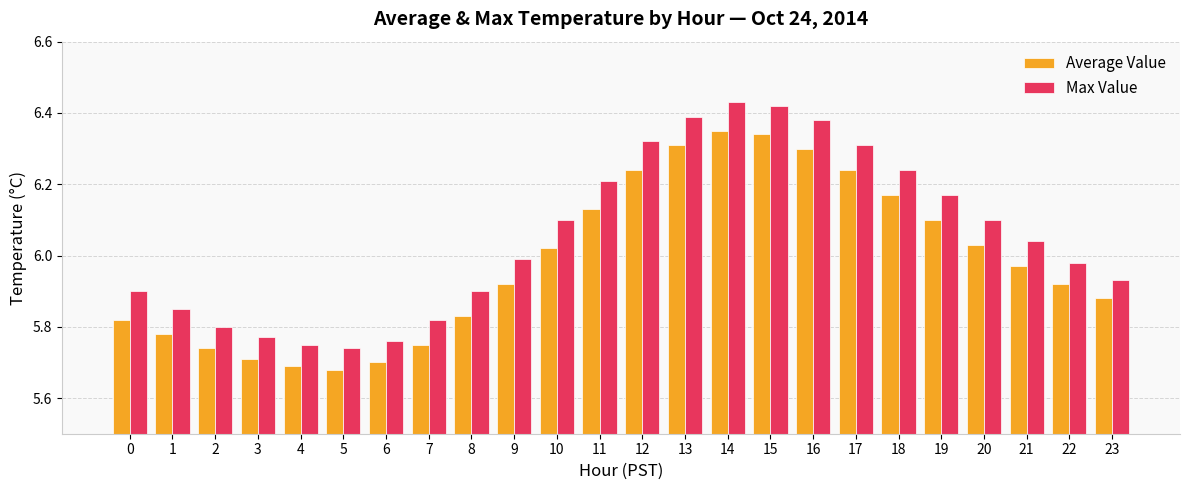

What is the difference between the maximum and second lowest values in the Average Value series?

0.7